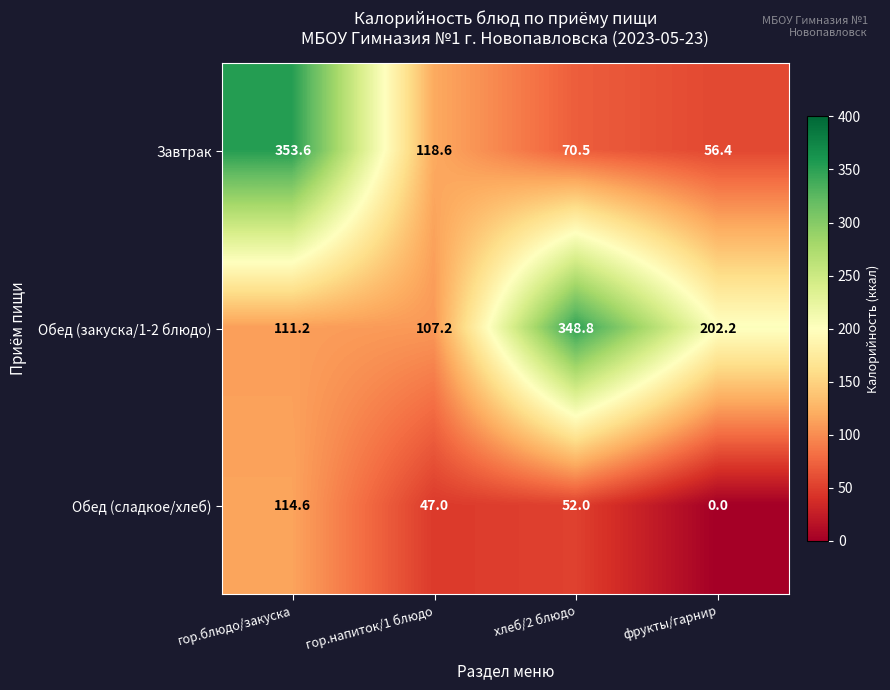

True or false: Обед (закуска/1-2 блюдо) has a value of 202.2 at фрукты/гарнир.

True